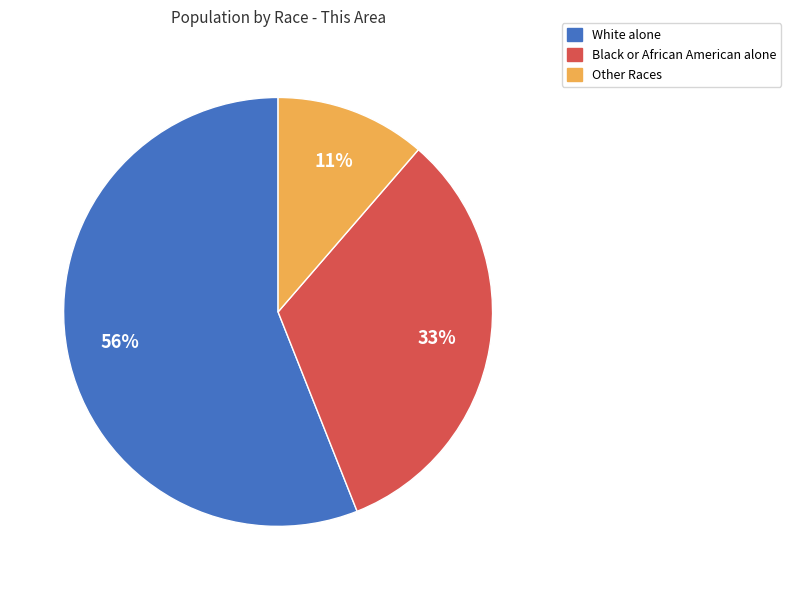

Does any single category account for the majority?

Yes